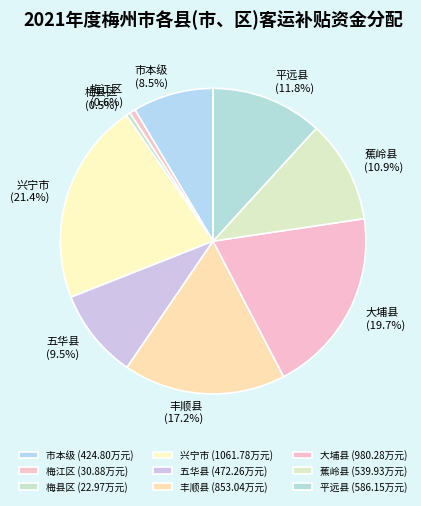

To the nearest percent, what is the combined percentage of 大埔县 and 五华县?

29%